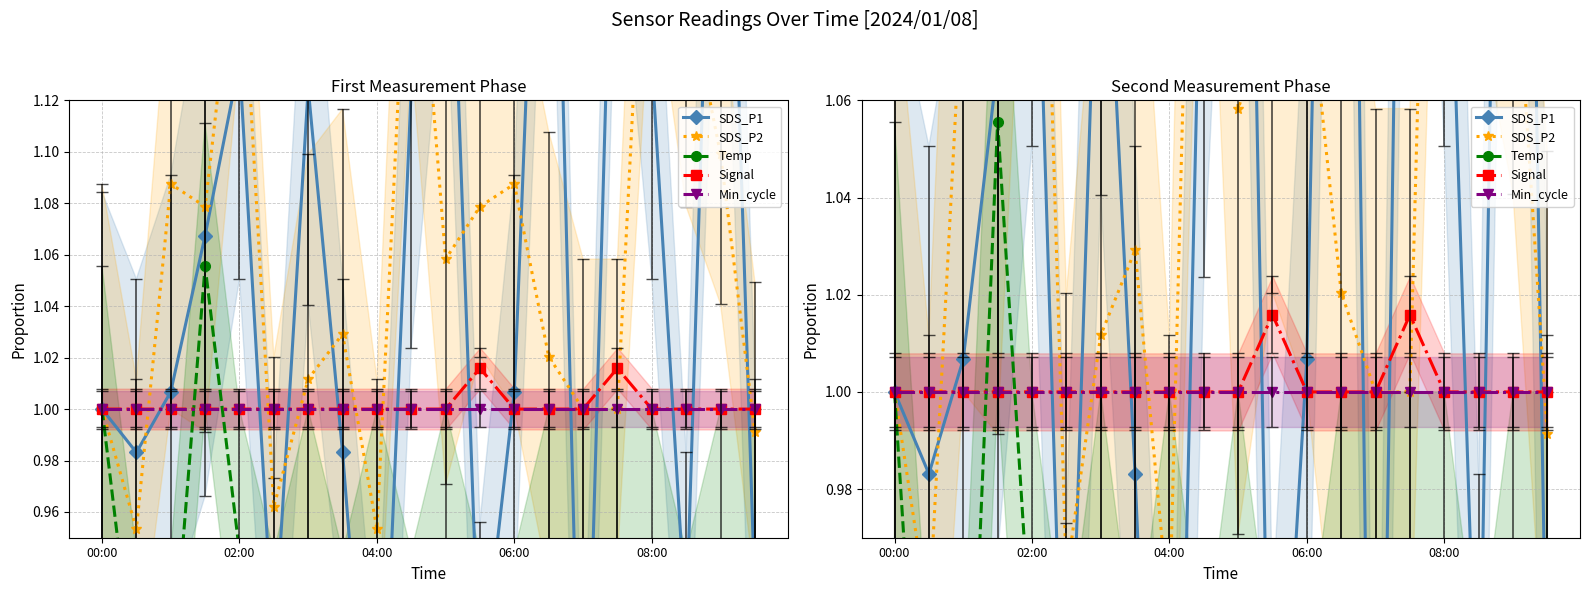

What is the sum of all Temp values?

18.6